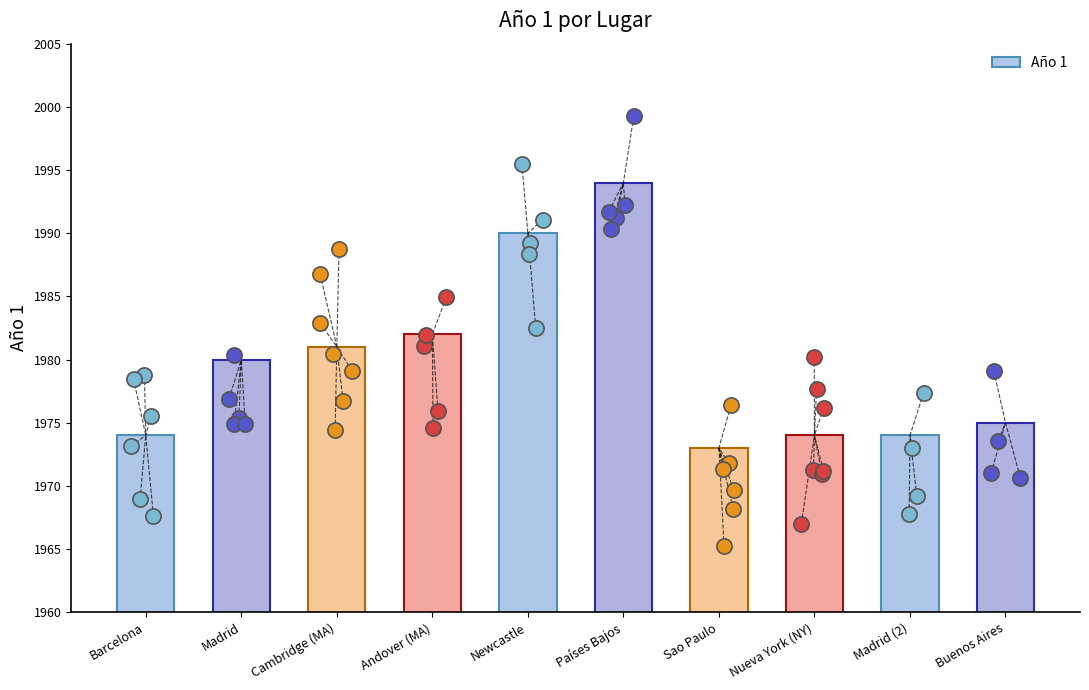

What is the ratio of the value at Países Bajos to the value at Barcelona?

1.0